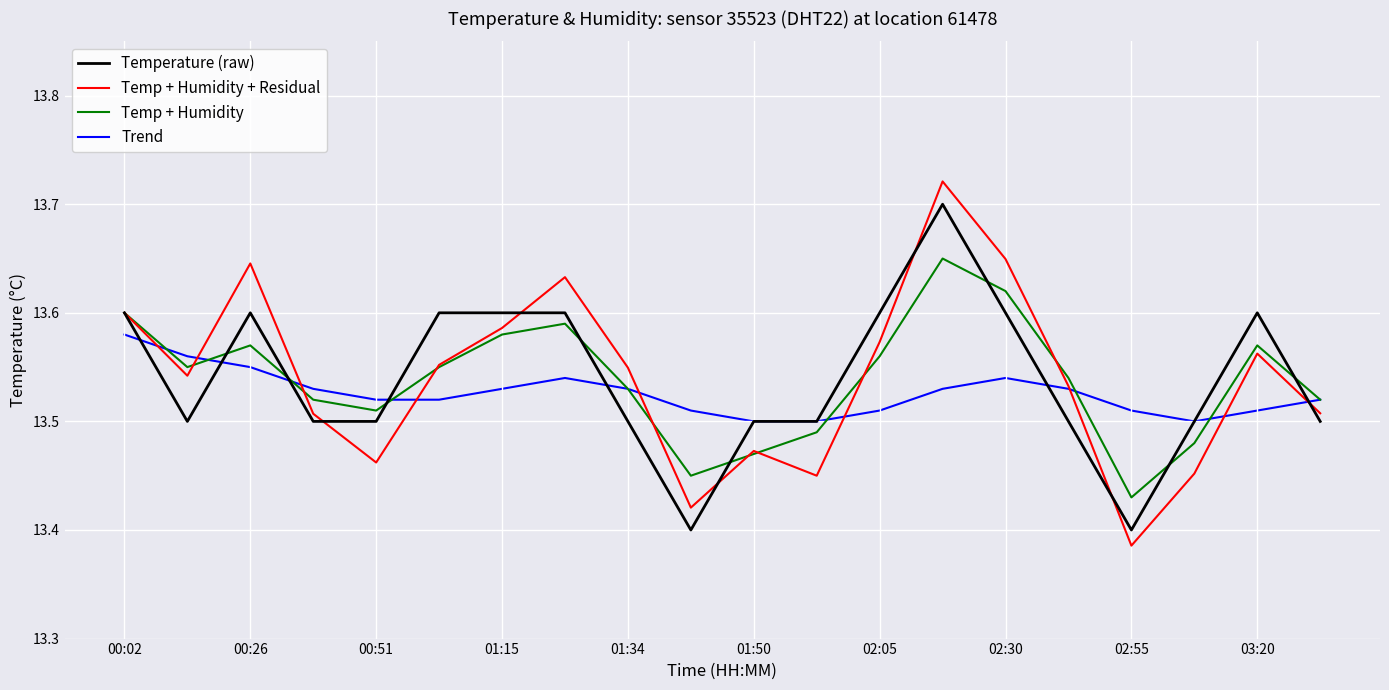

Which series has the widest spread of values?

Temp + Humidity + Residual